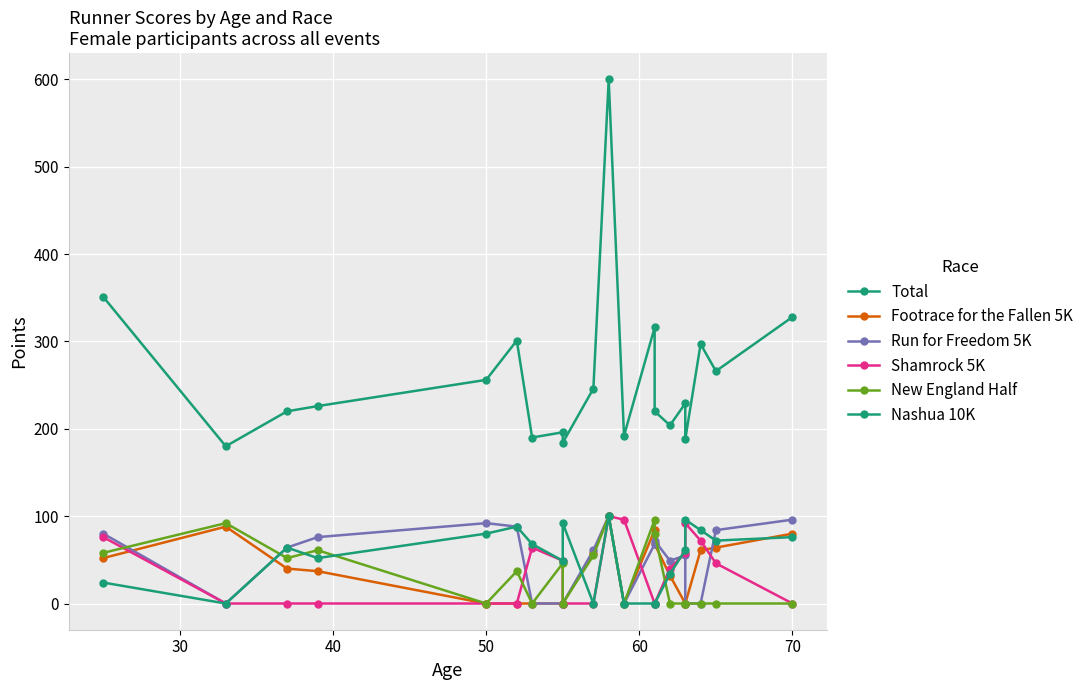

What is the value of the Footrace for the Fallen 5K point at the 3rd from the left?

40